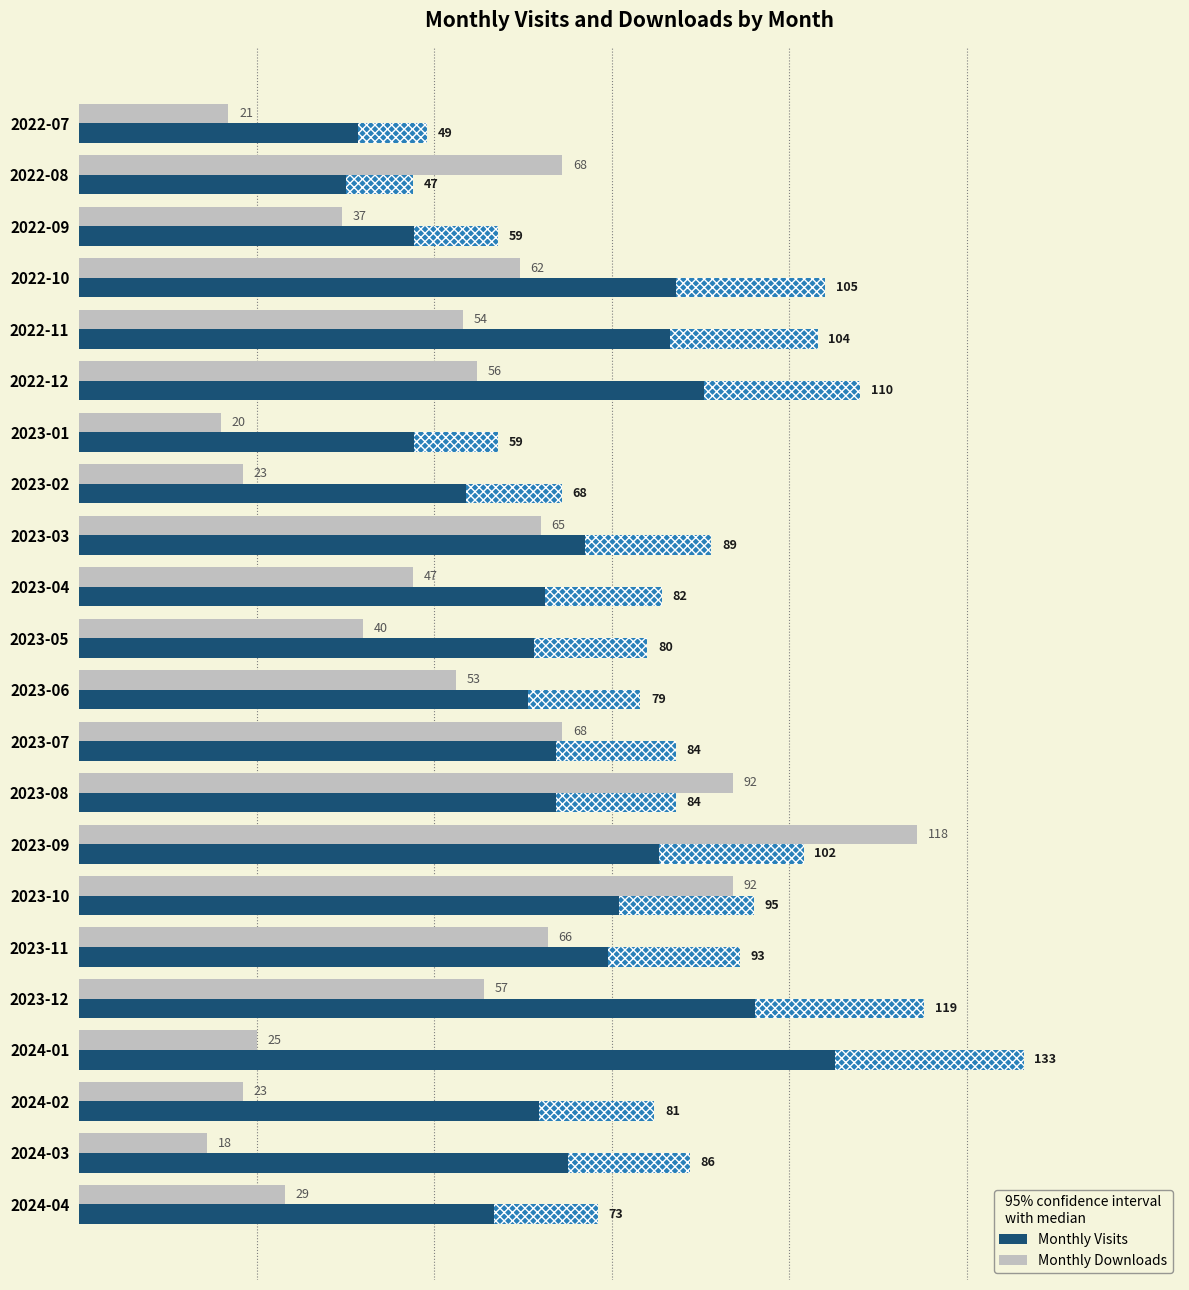

What is the sum of the Monthly Visits values at 2022-10 and 2023-02?

173